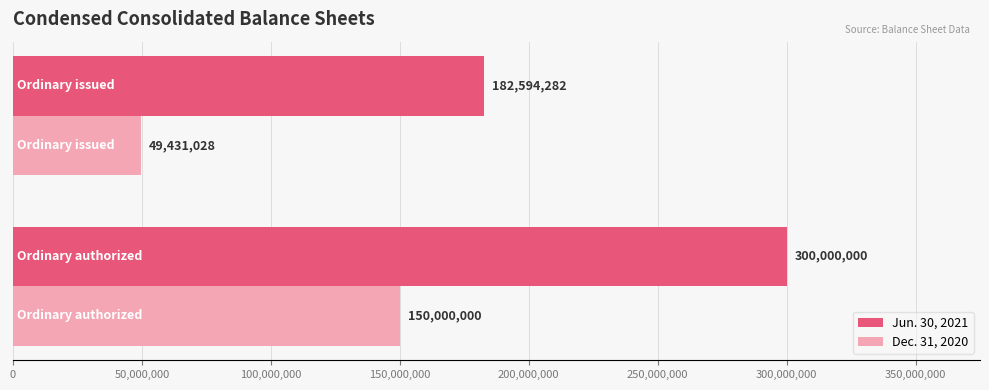

At how many categories does at least one series exceed 226709893?

1